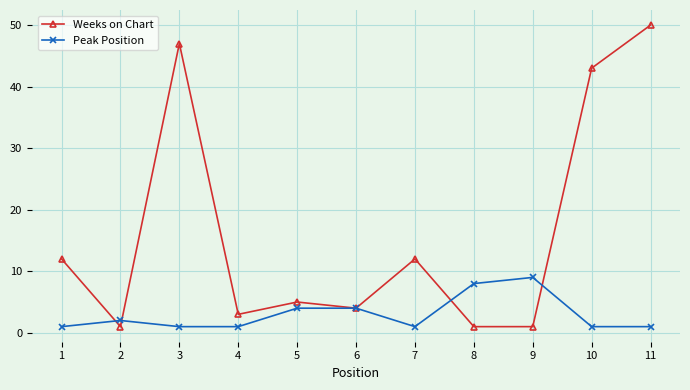

Where is the first local maximum for Peak Position?

2